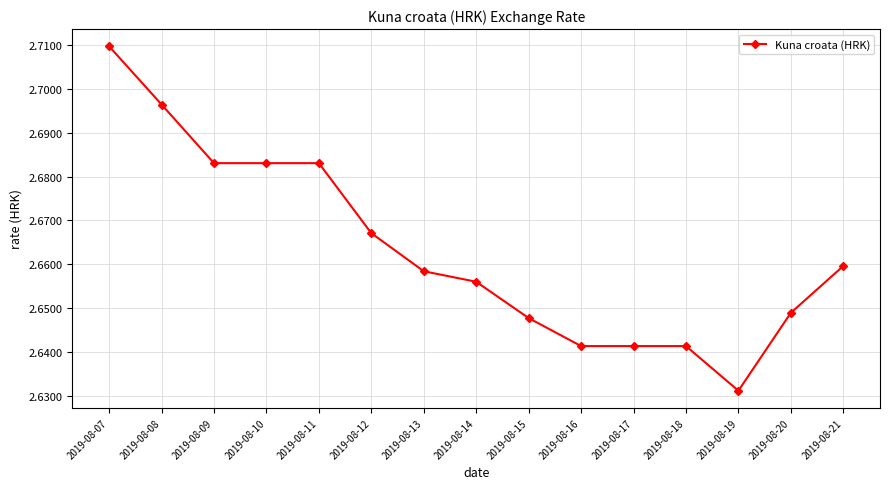

The chart shows a value of 4.3 at 2019-08-17. True or false?

False